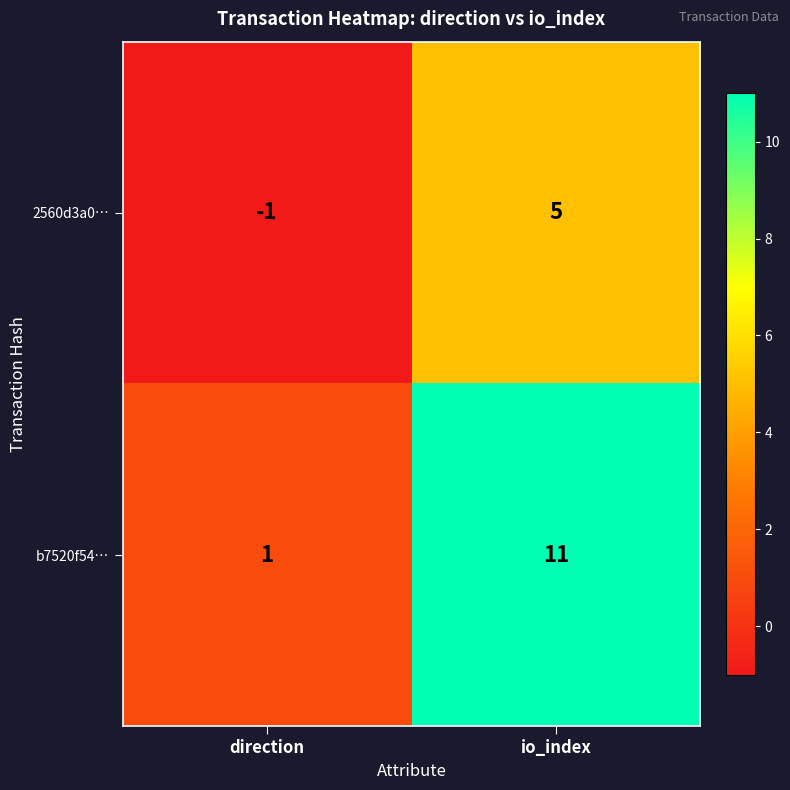

Is it true that 2560d3a0… equals 9 at io_index?

False